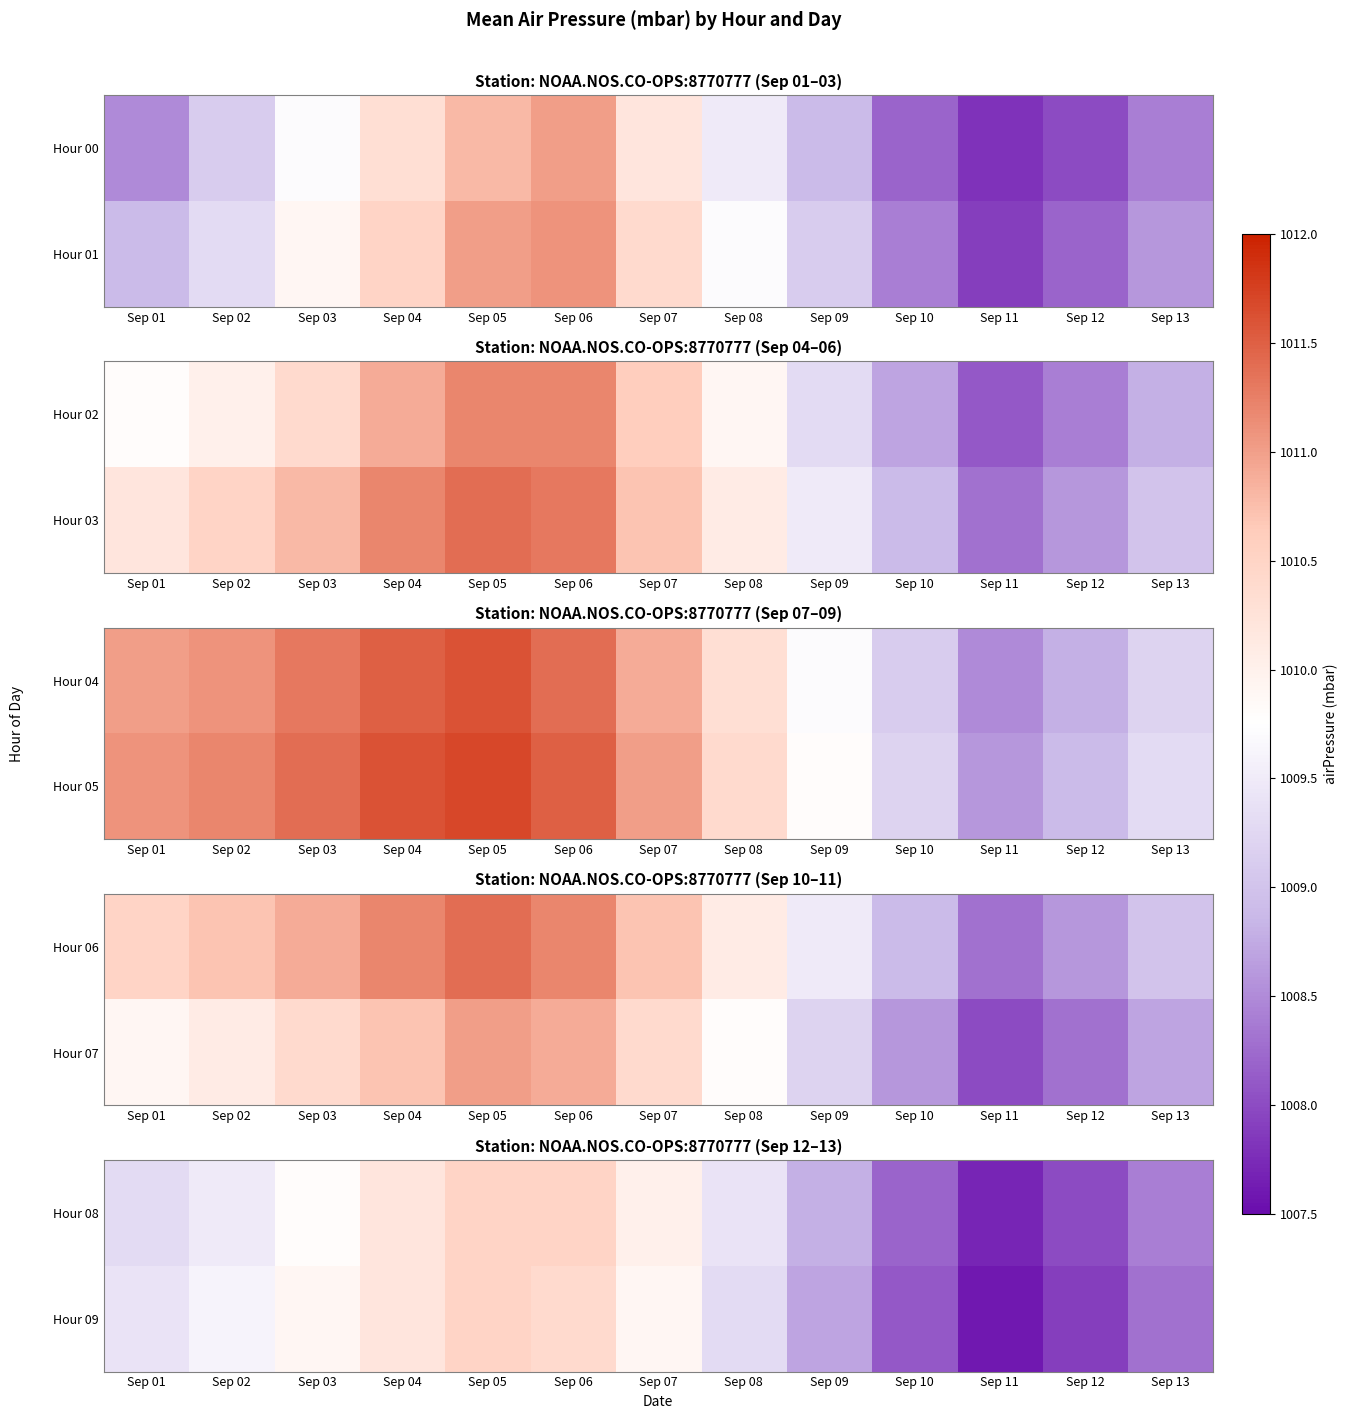

Which has a higher value, Sep 03 or Sep 09?

Sep 03